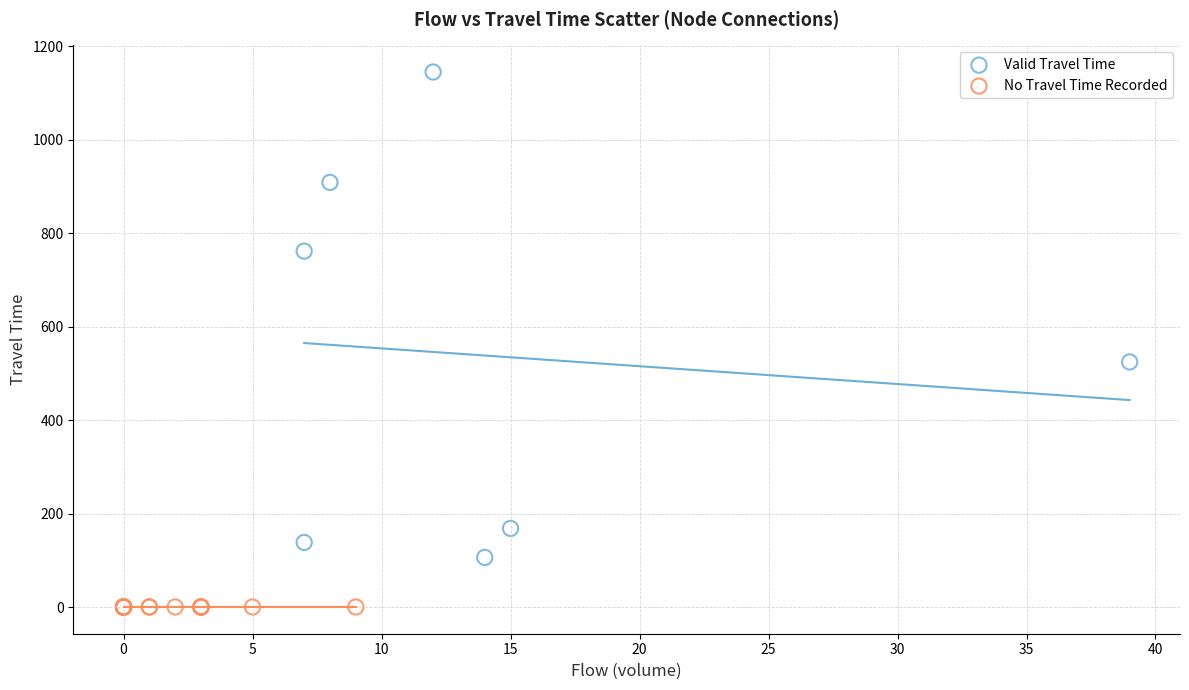

What are all the series names shown in the legend?

Valid Travel Time, No Travel Time Recorded